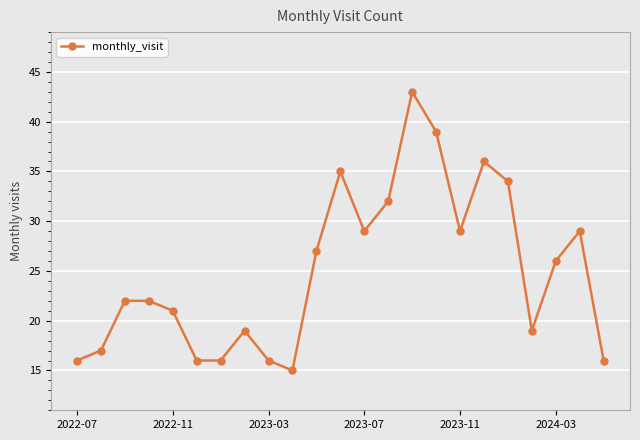

True or false: there are more than 1 points higher than both neighbors.

True